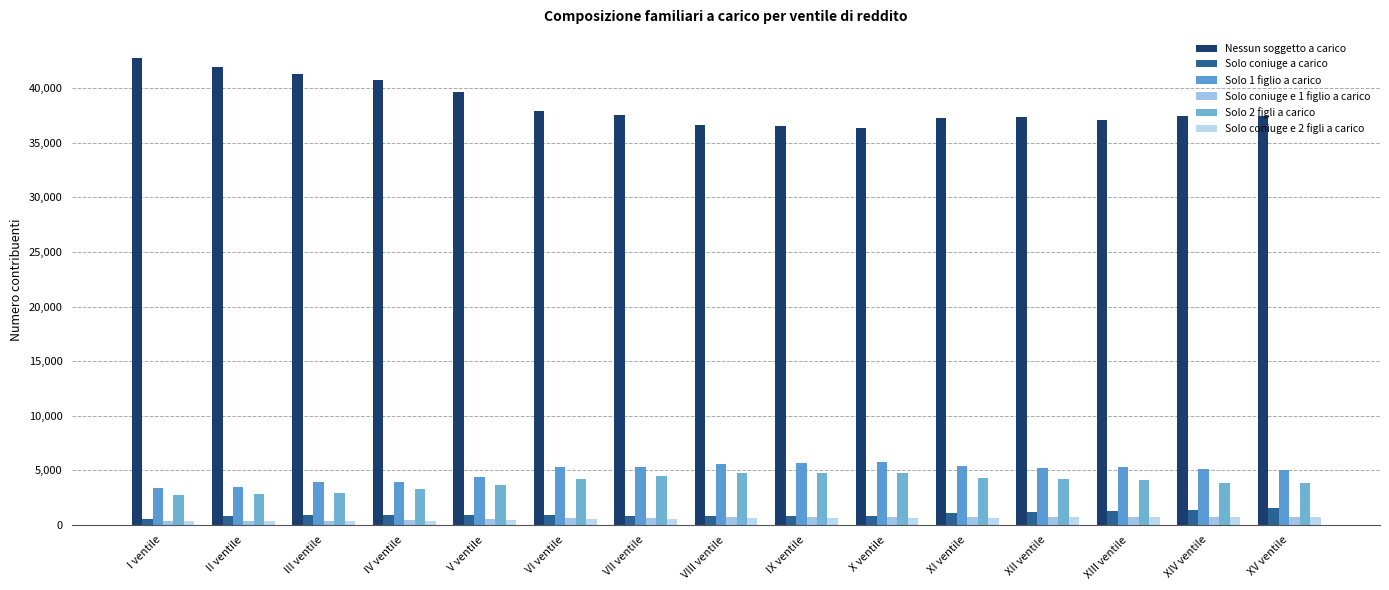

Which category has the lowest value across all series?

I ventile